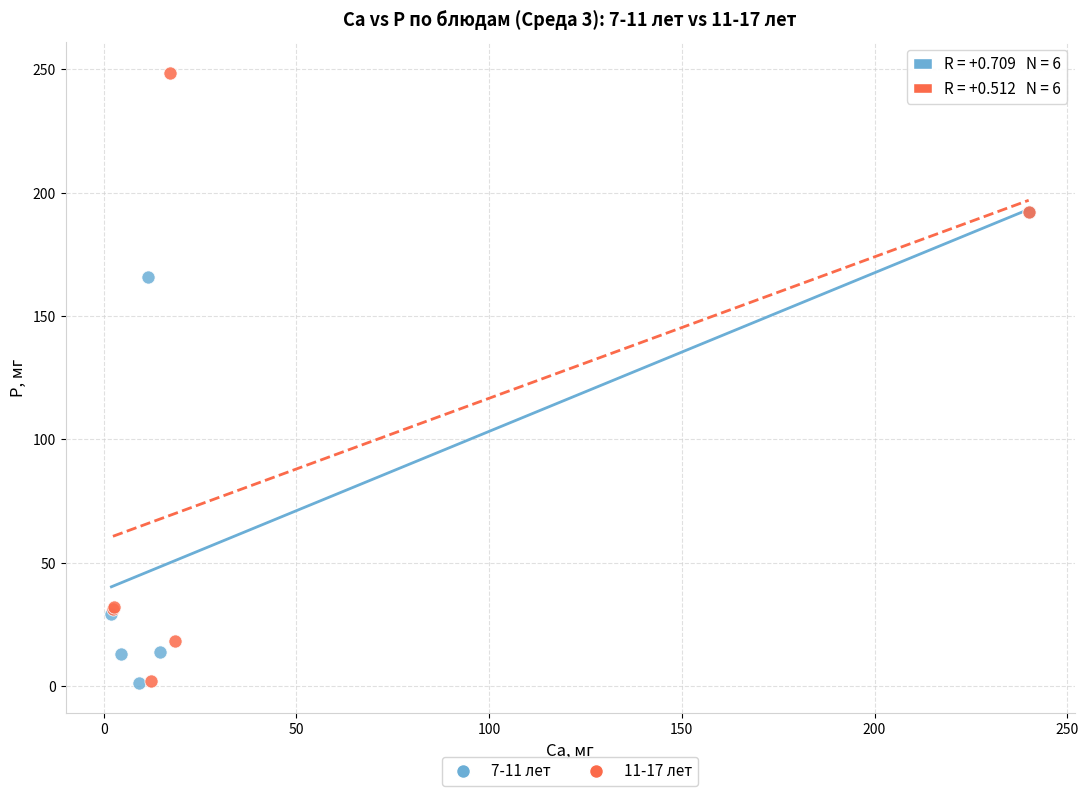

What are all the series names shown in the legend?

7-11 лет, 11-17 лет